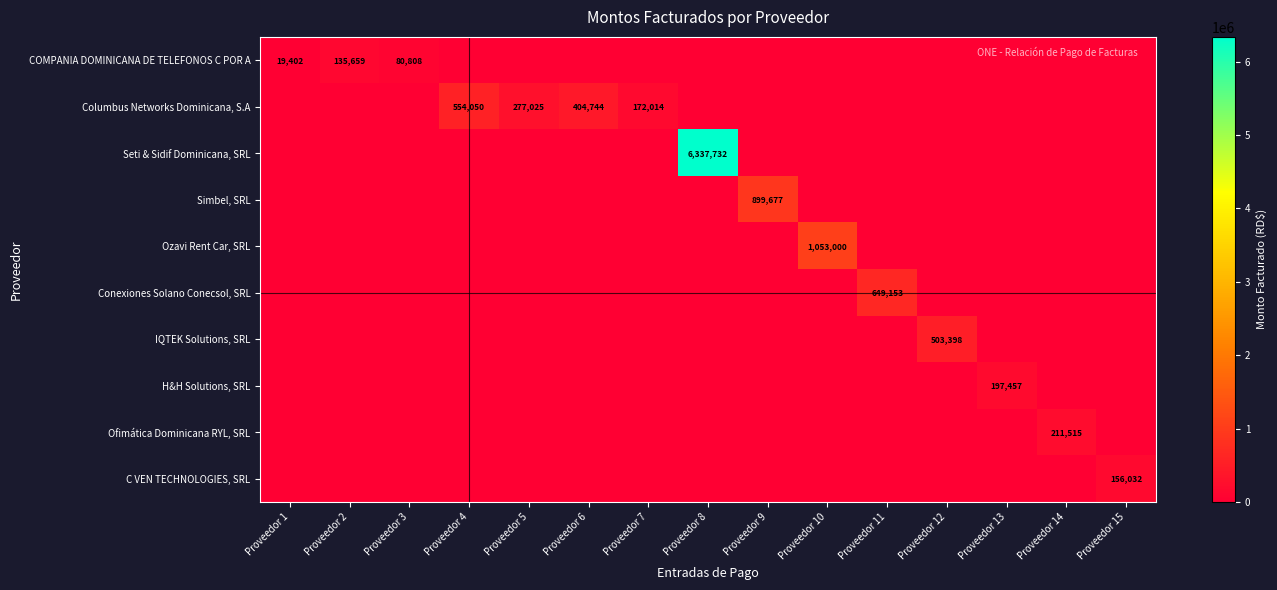

How many positive values does the C VEN TECHNOLOGIES, SRL series have?

1